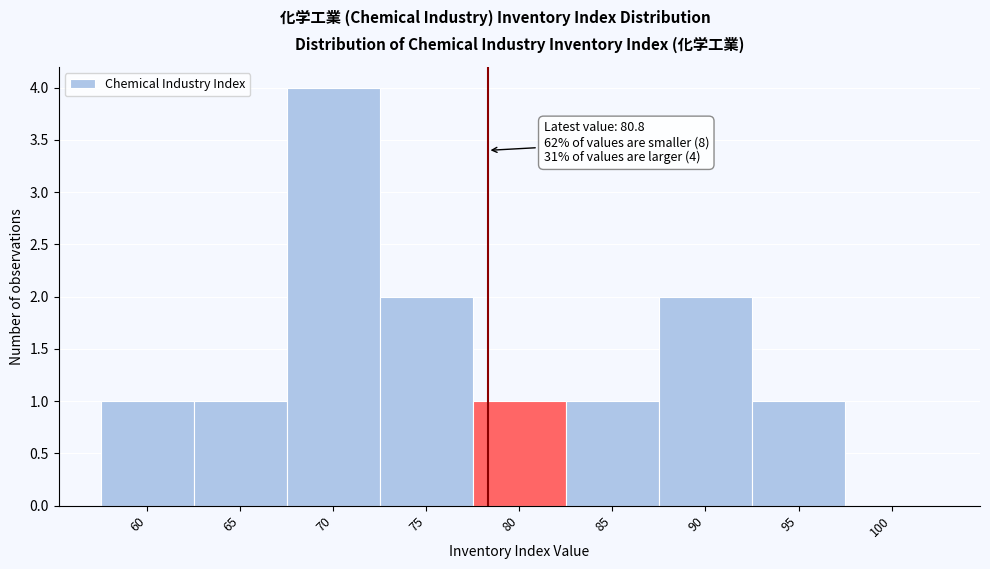

Reading left to right, transcribe all the data shown in this chart.

60=1	65=1	70=4	75=2	80=1	85=1	90=2	95=1	100=0